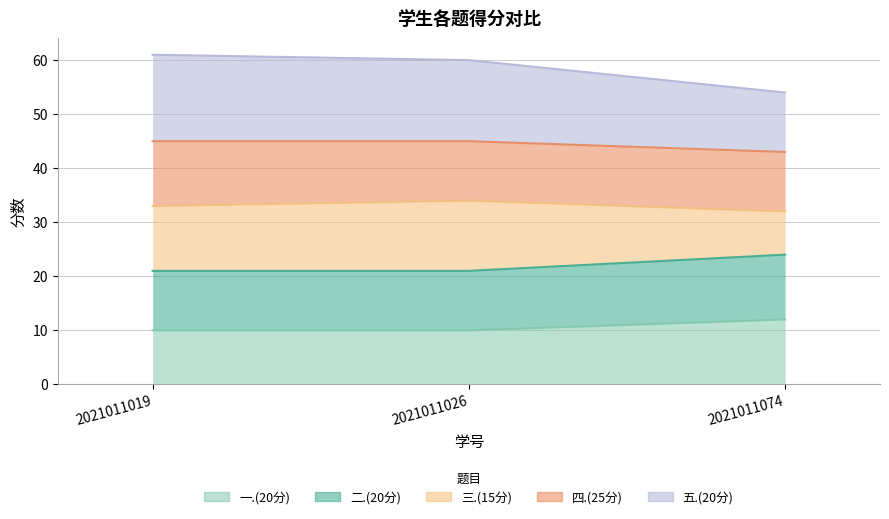

What is the total value across all series at 2021011019?

137